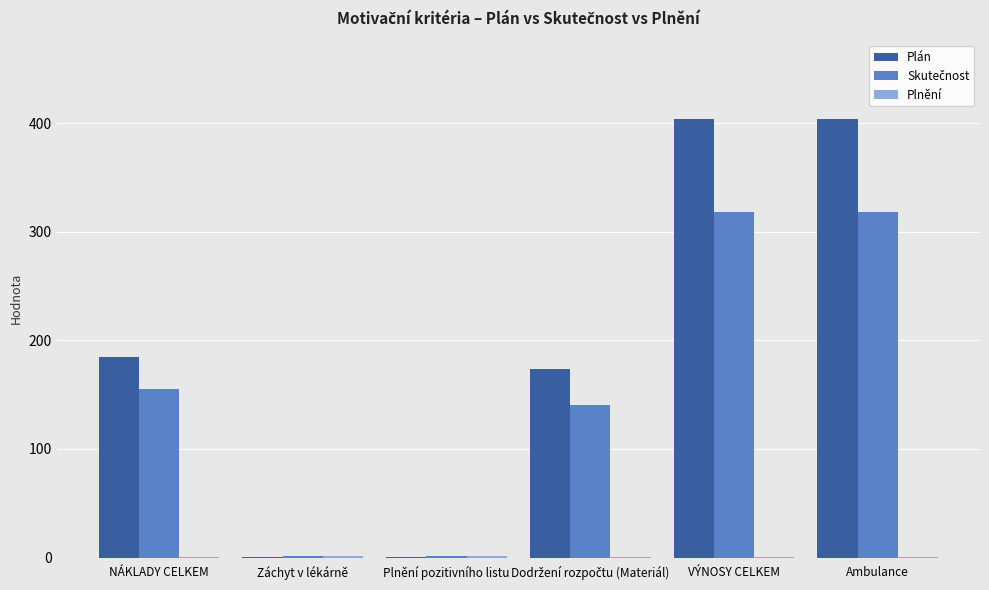

What is the average value of the Plán series?

194.6